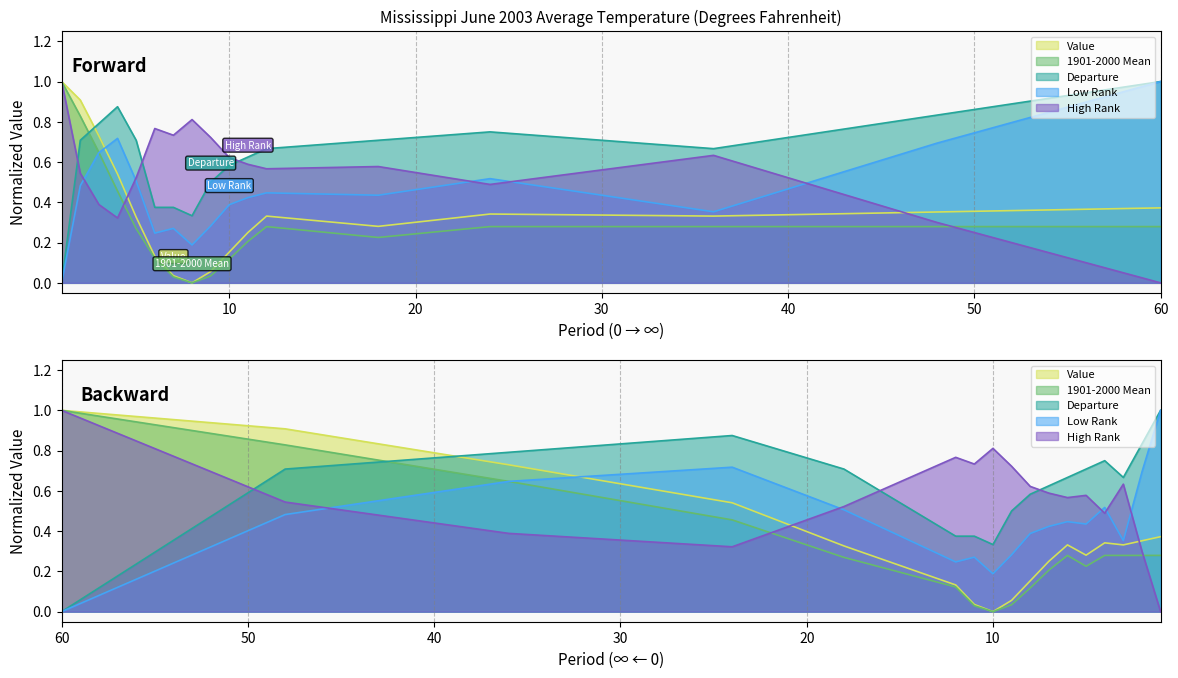

What is the difference between the Low Rank values at 11 and 1?

0.4